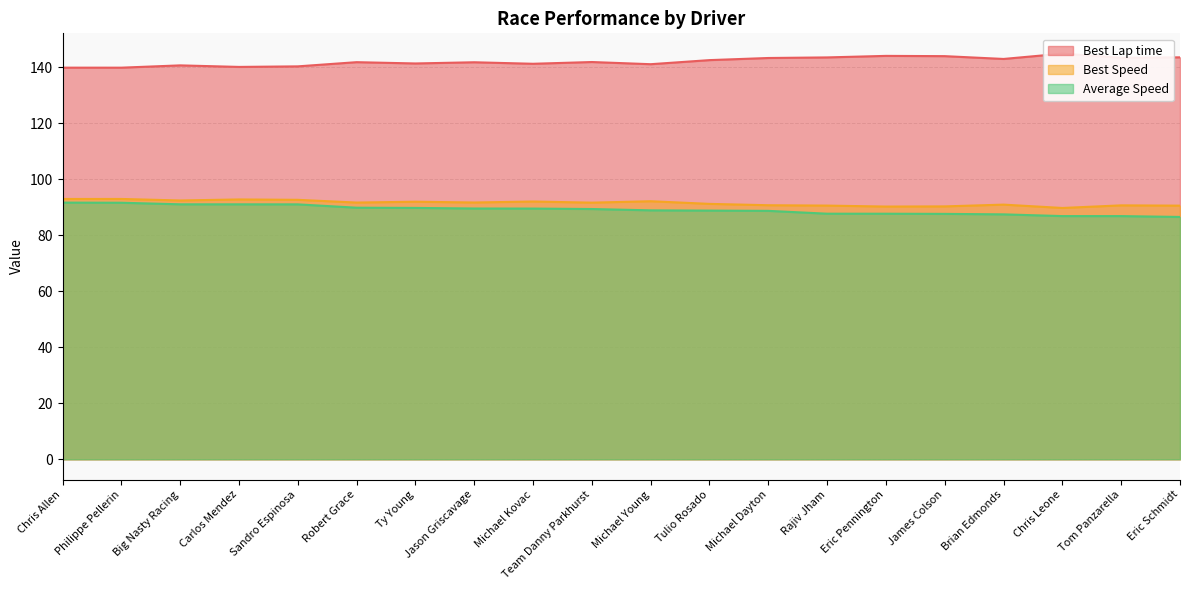

What is the total value across all series at Chris Leone?

321.4